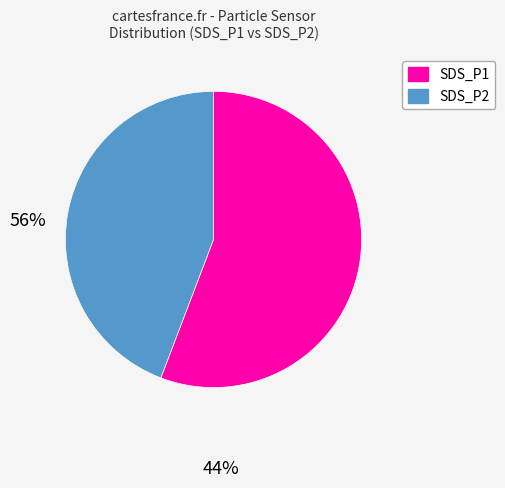

Does any single category account for the majority?

Yes